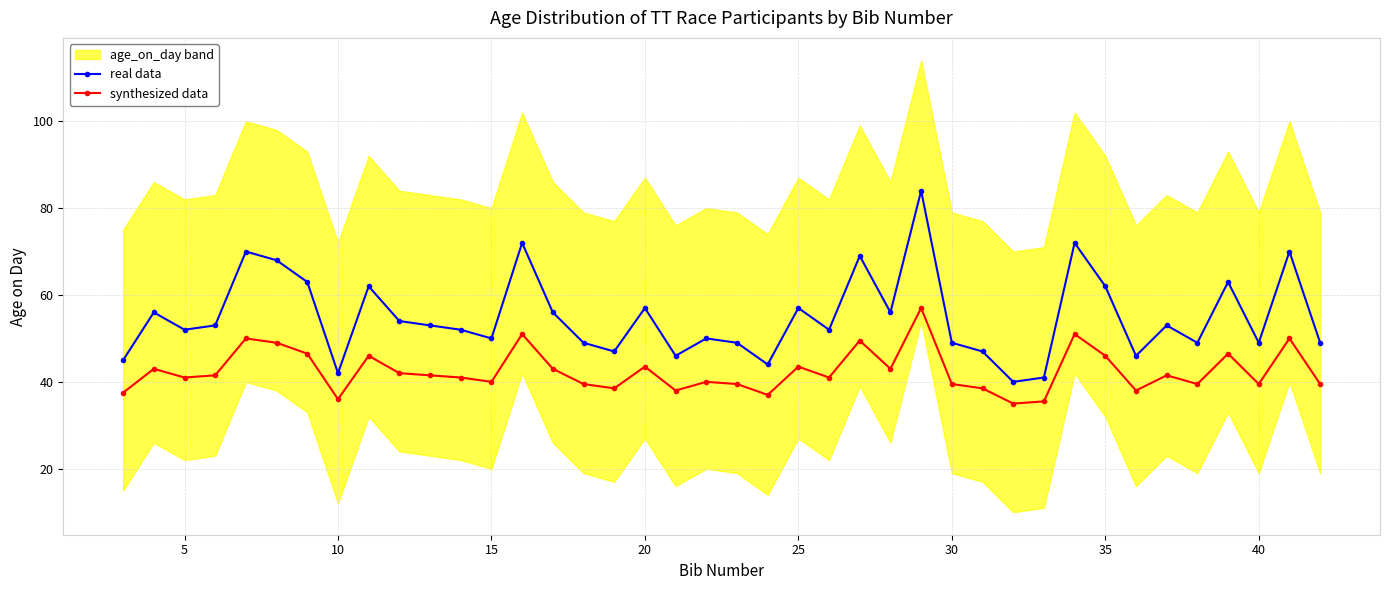

True or false: synthesized data and real data intersect in this chart.

False